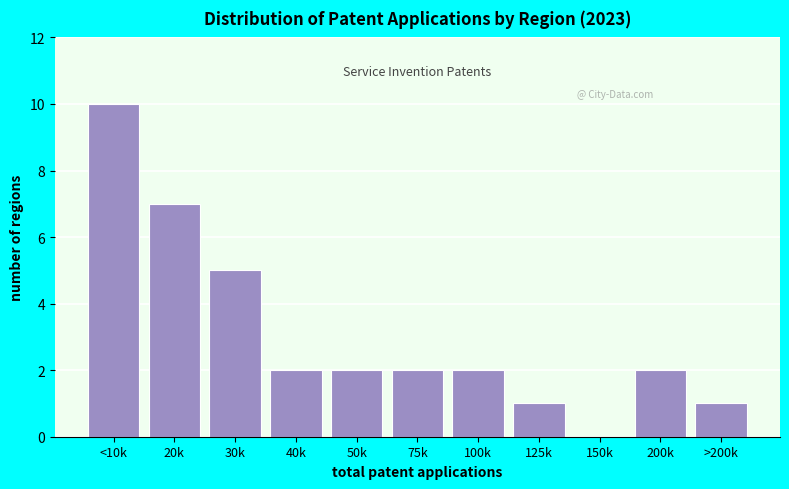

Reading left to right, transcribe all the data shown in this chart.

<10k=10	20k=7	30k=5	40k=2	50k=2	75k=2	100k=2	125k=1	150k=0	200k=2	>200k=1